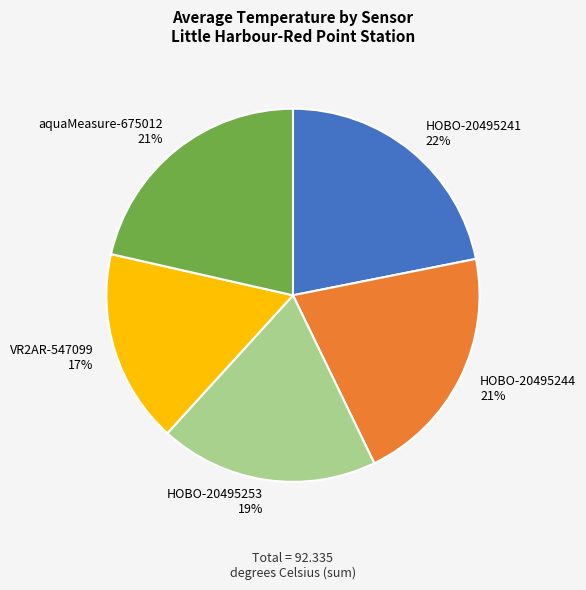

What is the ratio of the value at HOBO-20495253 to the value at HOBO-20495241?

0.9